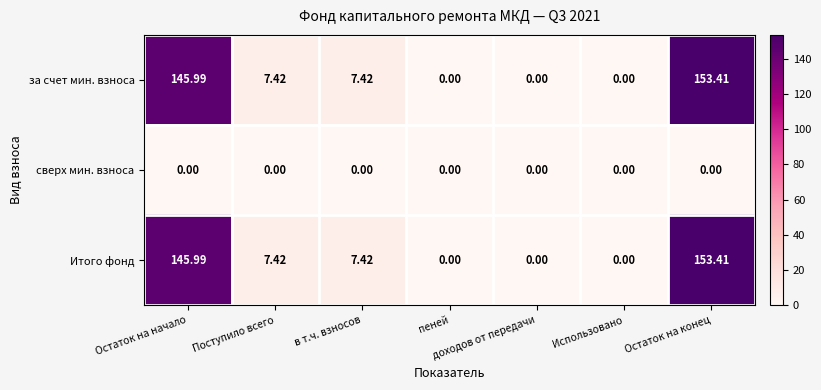

At which label does за счет мин. взноса first exceed 7?

Остаток на начало